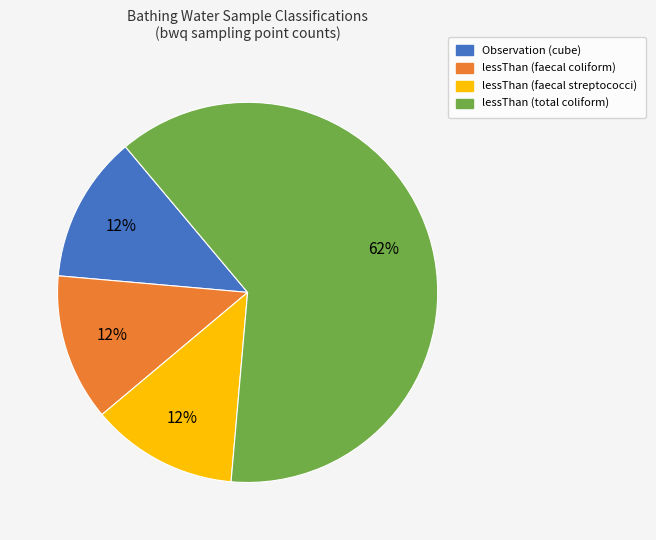

Which category has the biggest portion of the pie?

lessThan (total coliform)